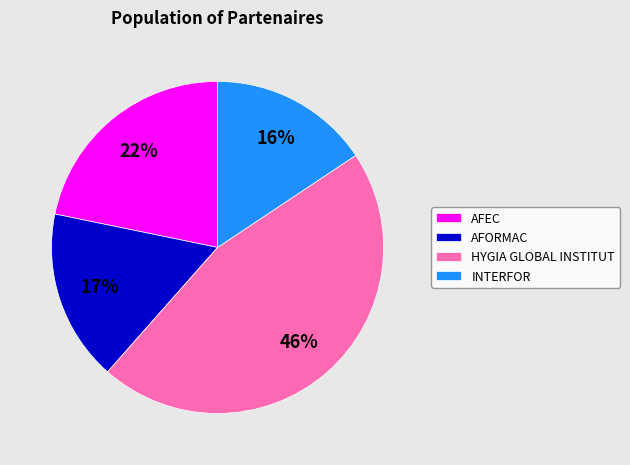

Between INTERFOR and HYGIA GLOBAL INSTITUT, which is larger?

HYGIA GLOBAL INSTITUT